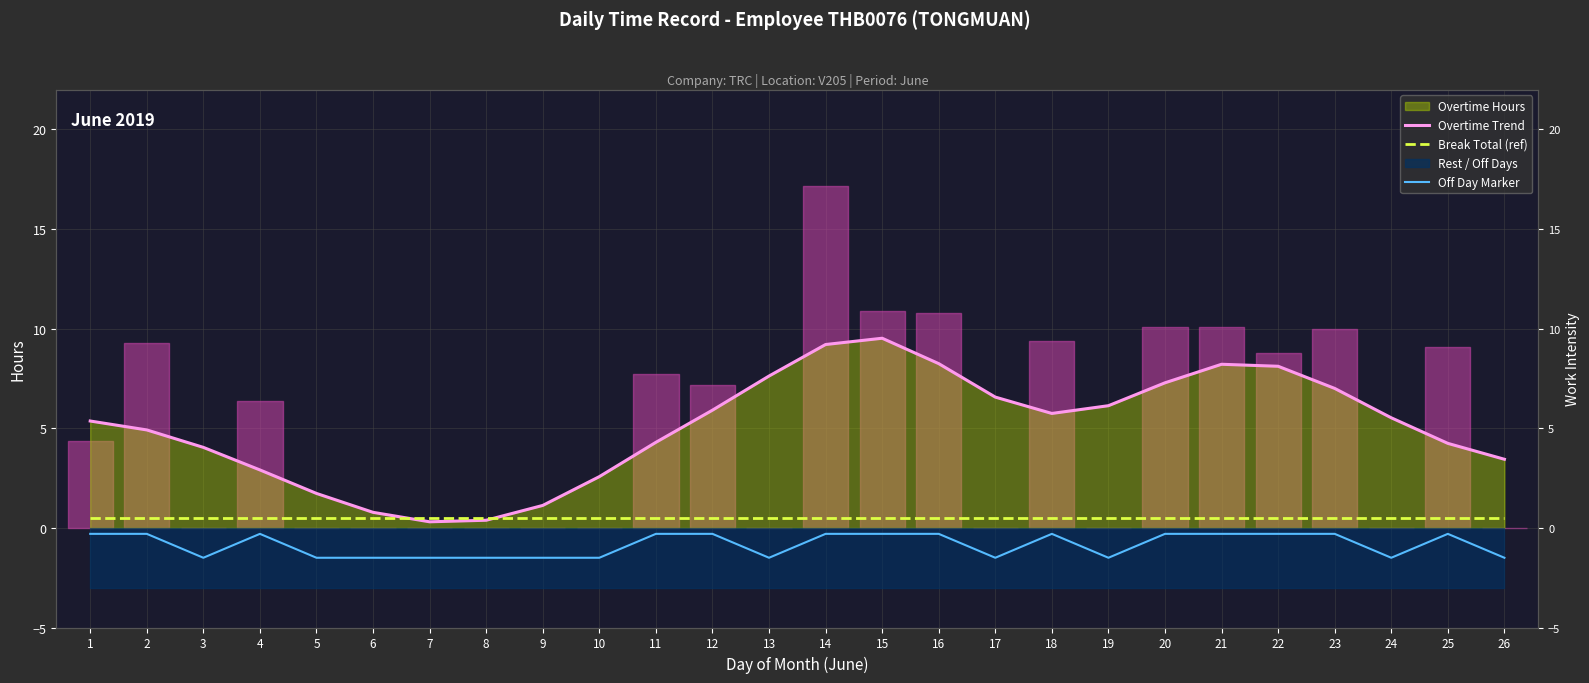

The value of Off Day Marker at 17 is -2.6. True or false?

False